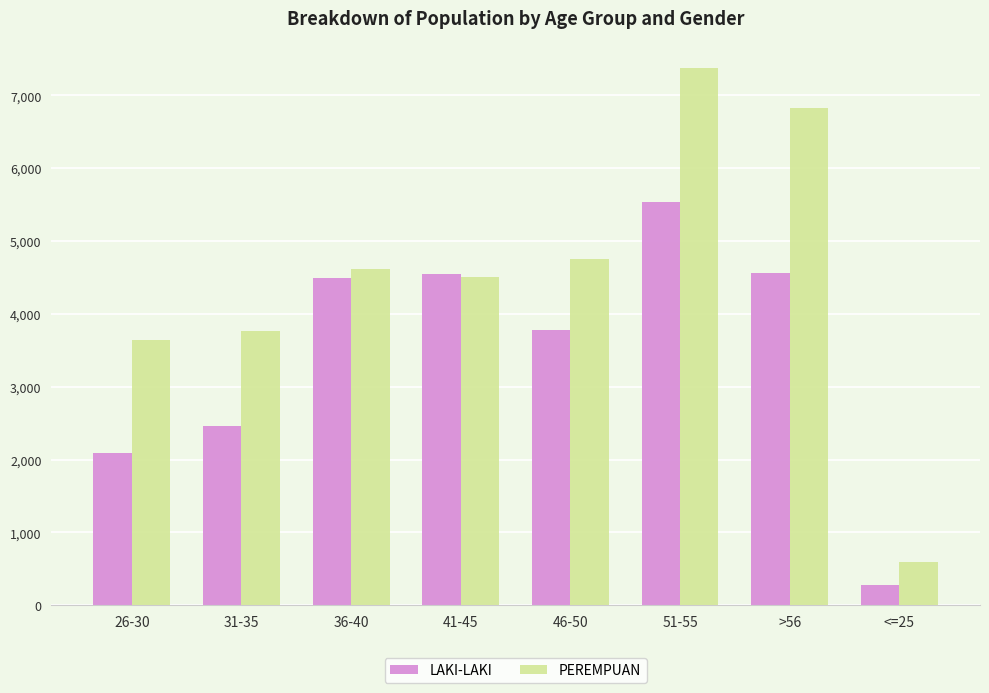

What is the value of the PEREMPUAN bar at the 6th from the left?

7380